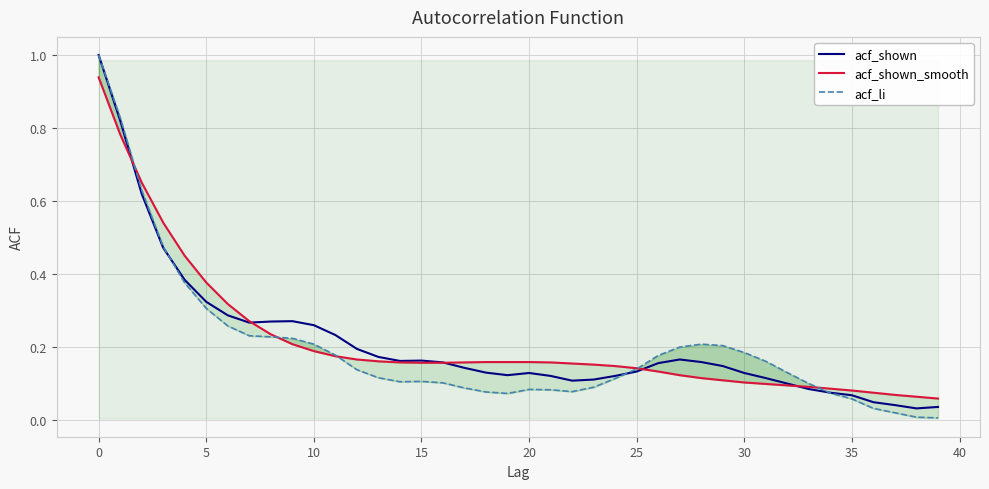

What are all the series names shown in the legend?

acf_shown, acf_shown_smooth, acf_li